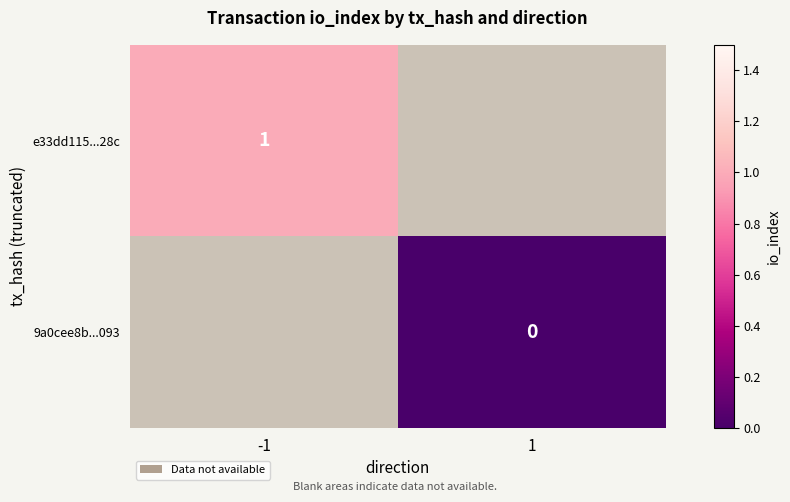

Rank the categories by e33dd115...28c value from lowest to highest.

-1, 1